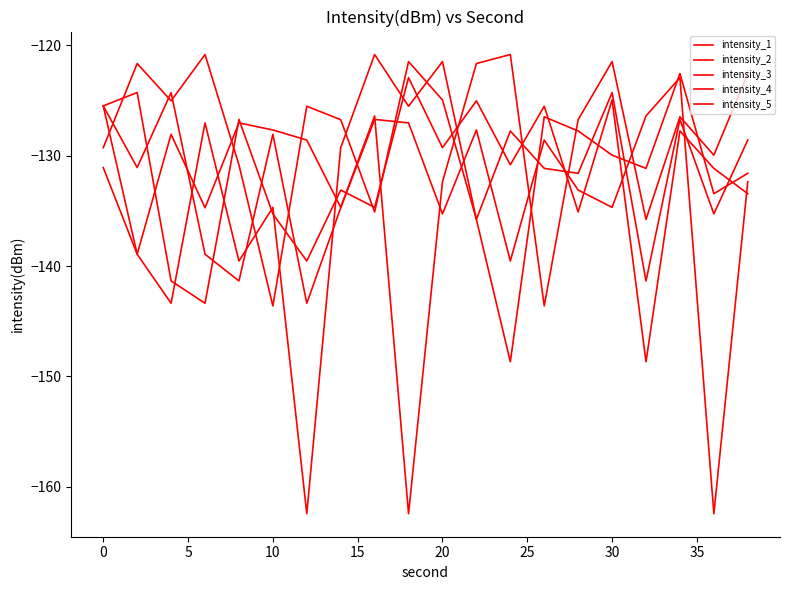

At how many categories does at least one series exceed -147?

20